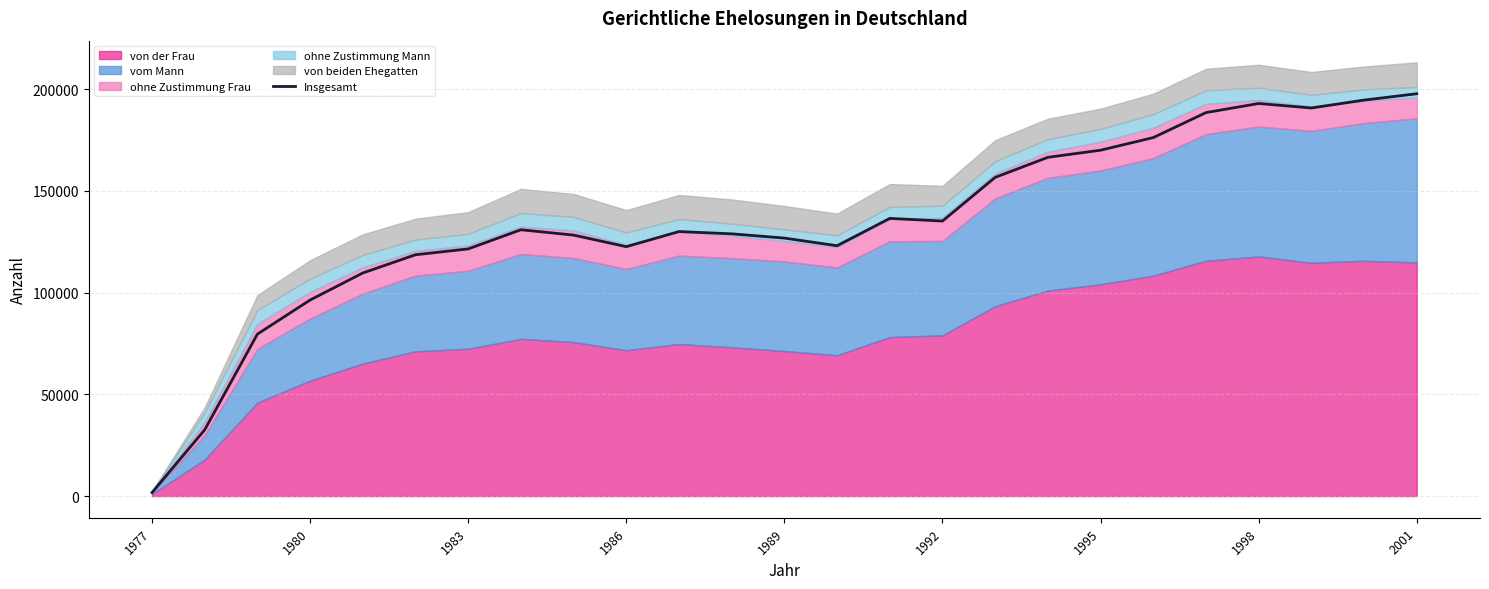

Reading left to right, list all the values displayed in this chart.

1719	32578	79602	96351	109645	118609	121475	130894	128268	122581	130010	128897	126794	123041	136484	135179	156646	166496	170000	176203	188483	192954	190760	194630	197750